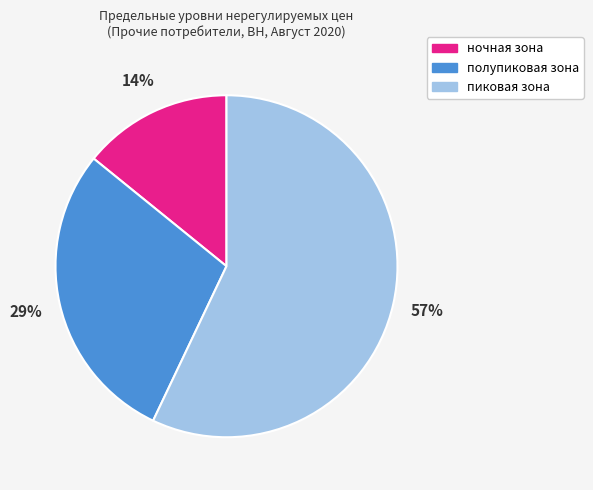

Approximately how many times larger is the value at ночная зона compared to пиковая зона?

0.2